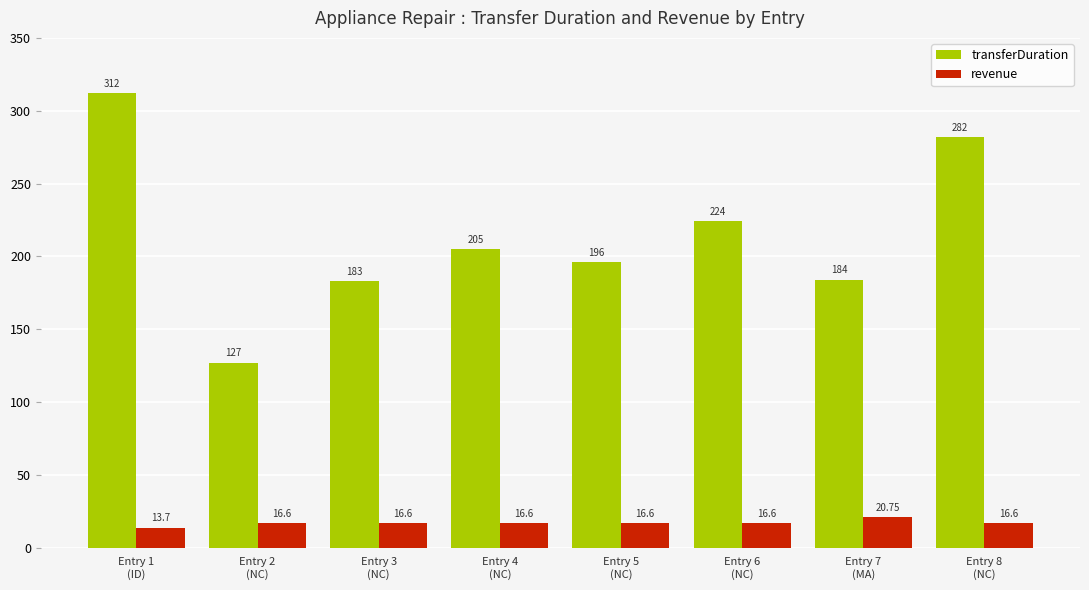

How many groups of bars are there?

8